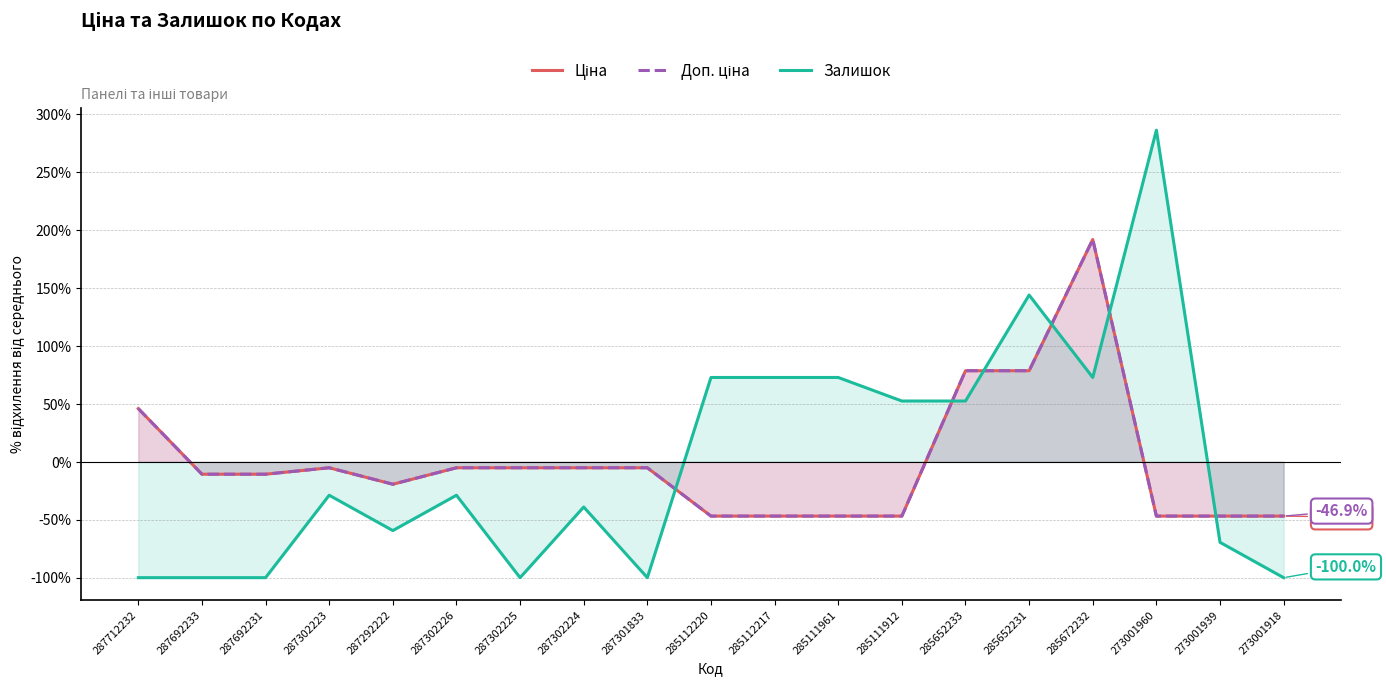

Read the Ціна value at 285111961.

-46.9